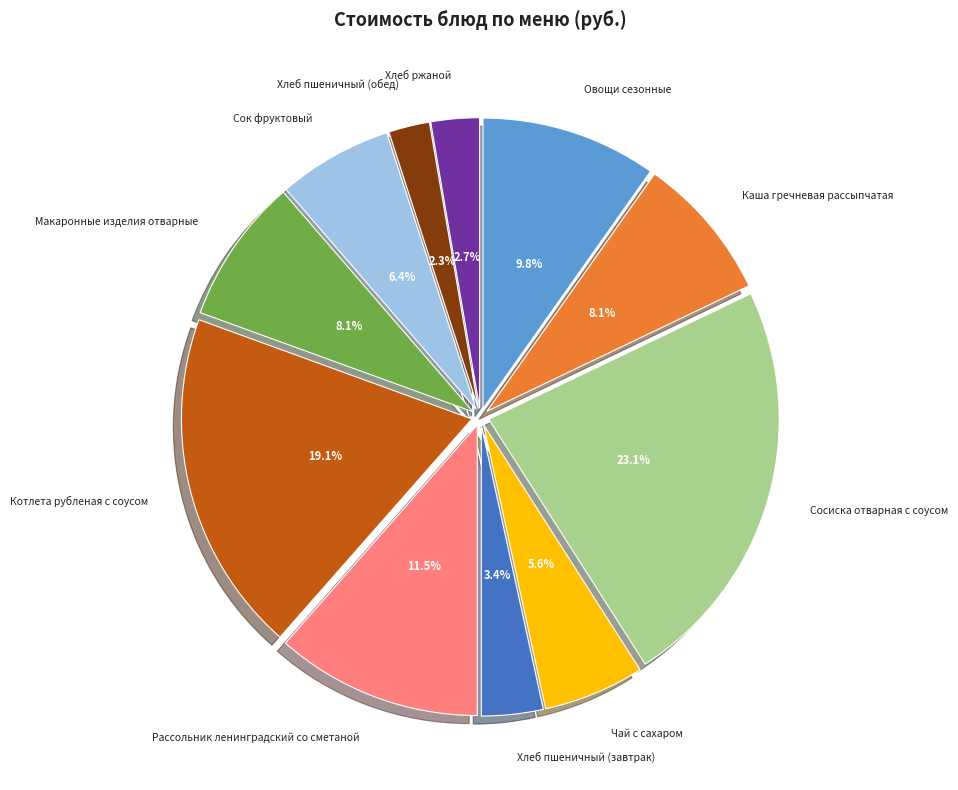

To the nearest percent, what is the average slice percentage?

9%